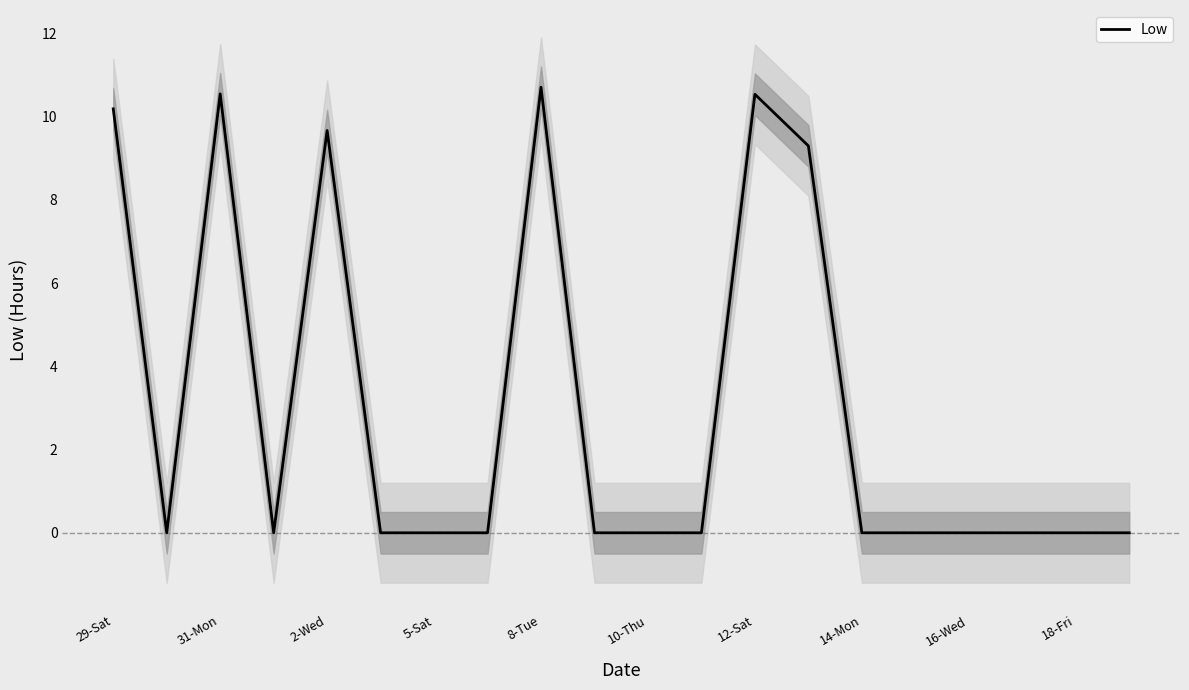

The Low series shows 9.7 at 2-Wed. True or false?

True